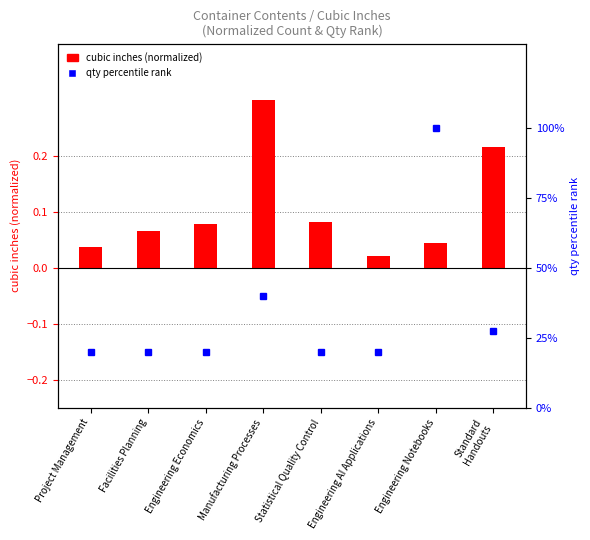

Rank the categories by qty percentile rank value from highest to lowest.

Engineering Notebooks, Manufacturing Processes, Standard
Handouts, Project Management, Facilities Planning, Engineering Economics, Statistical Quality Control, Engineering AI Applications